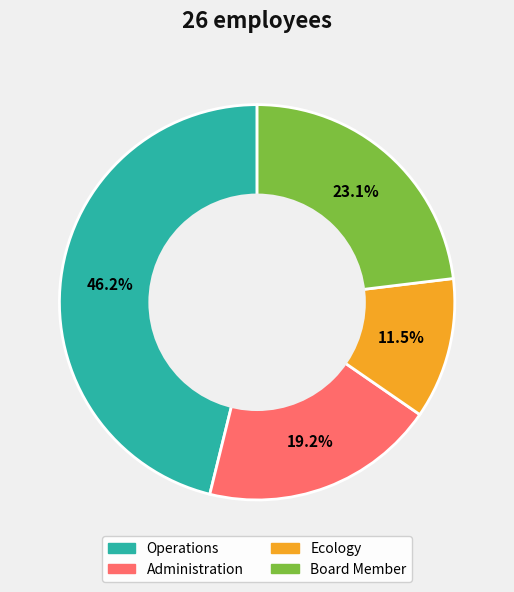

True or false: Board Member accounts for 23% of the total.

True